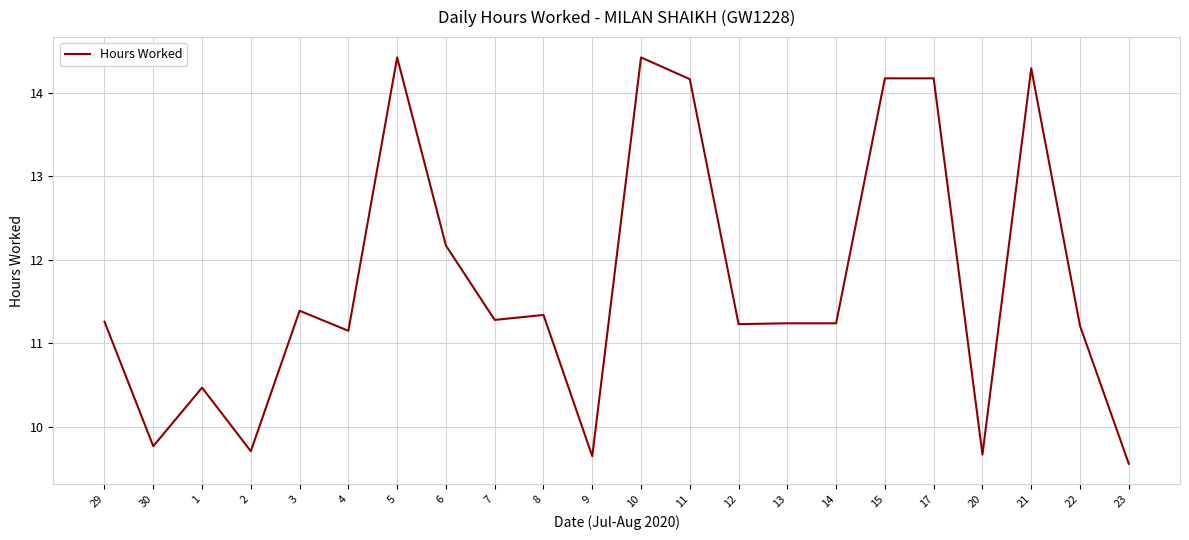

True or false: there are more than 1 points higher than both neighbors.

True